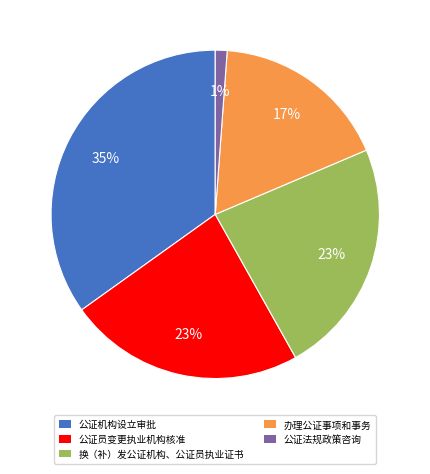

Is there a majority slice in this chart?

No